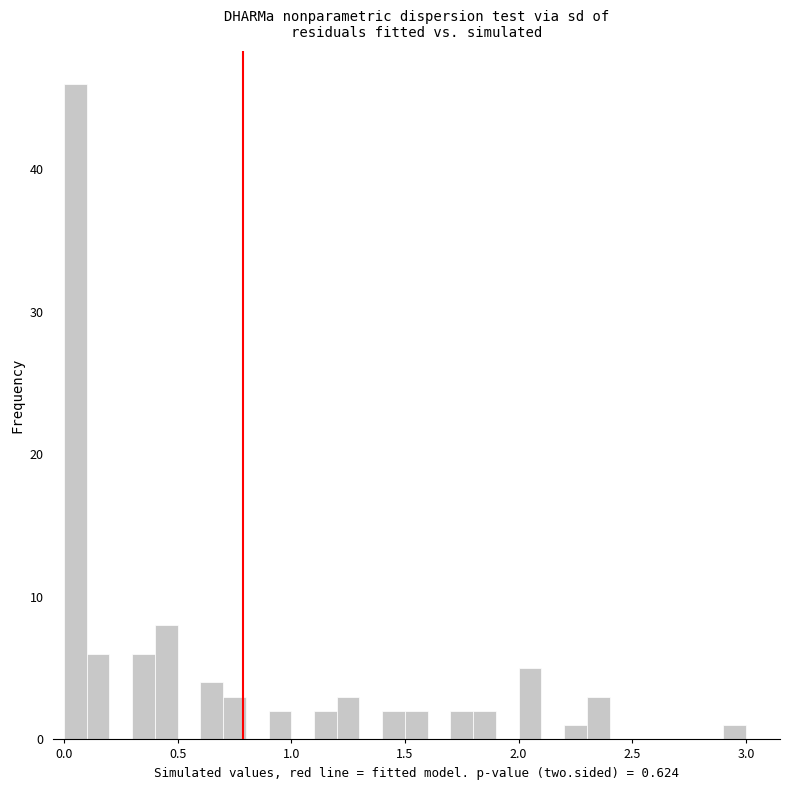

Around what value on the x-axis is the tallest bar? Give the approximate position of its centre, as read against the axis.

0.05